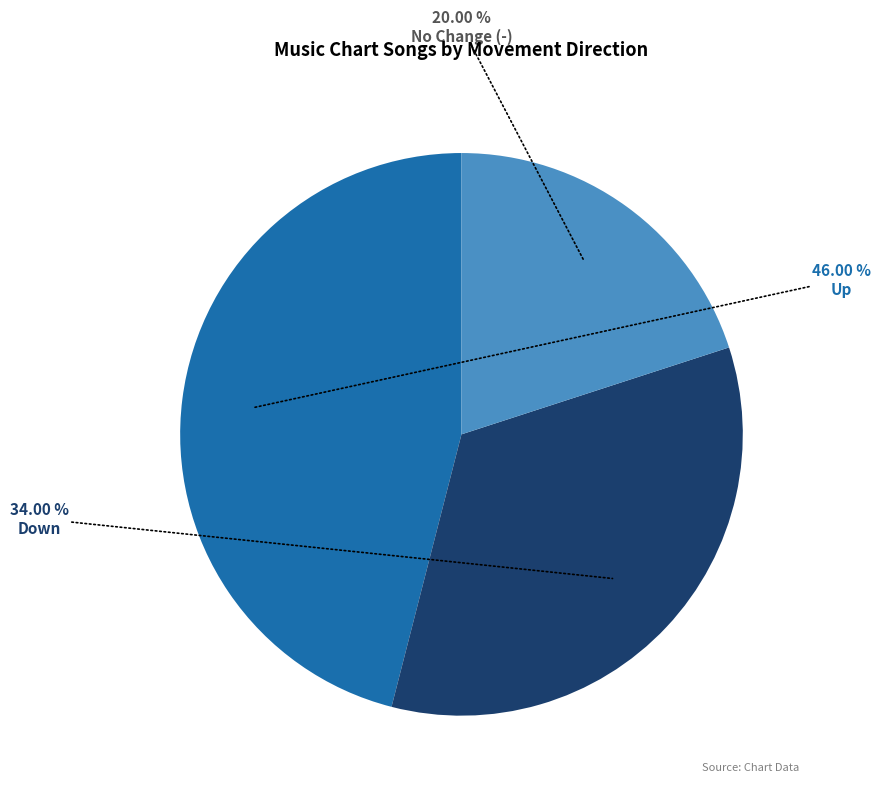

Is there any slice that represents more than half of the pie?

No